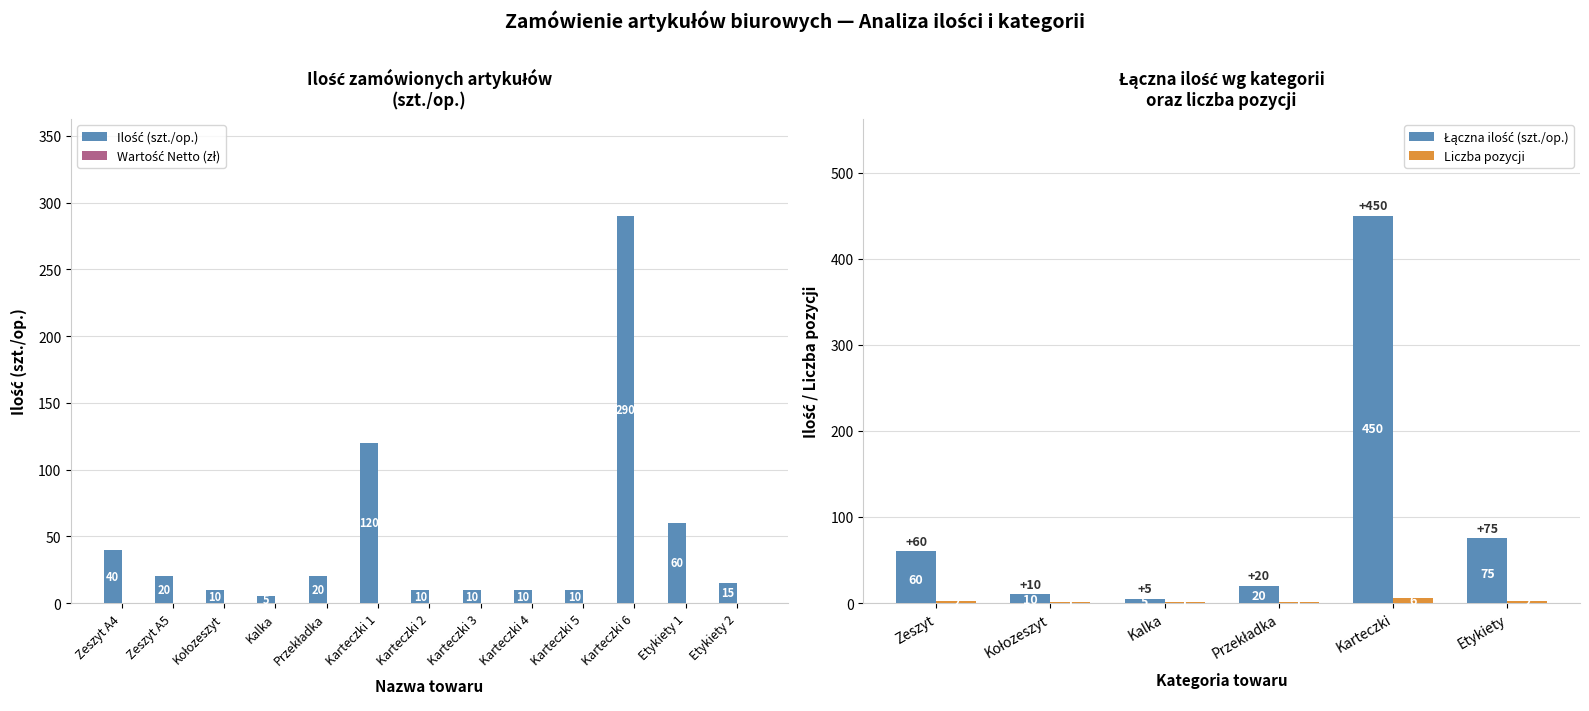

Which label corresponds to the smallest value in the chart?

Kalka